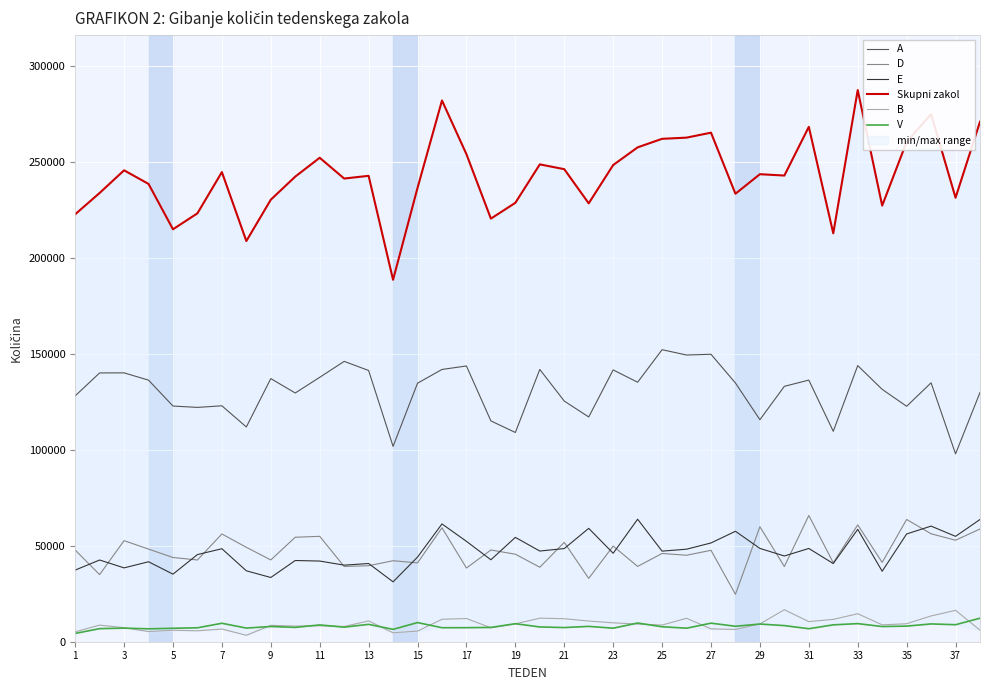

The D series shows 10960 at 23. True or false?

False